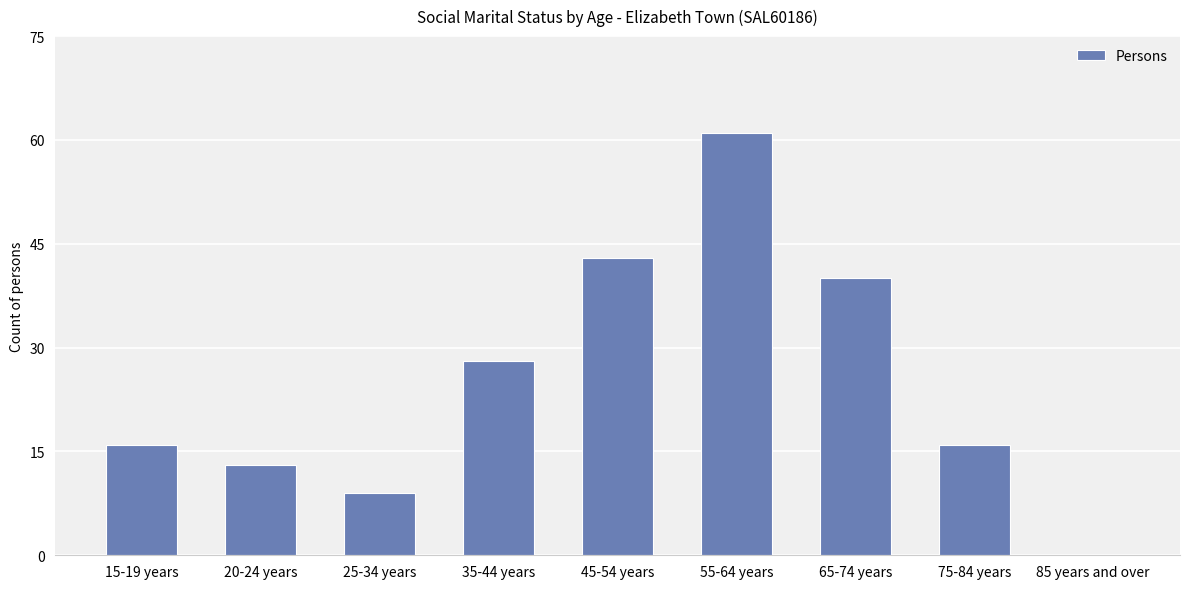

What is the sum of the values at 35-44 years and 55-64 years?

89